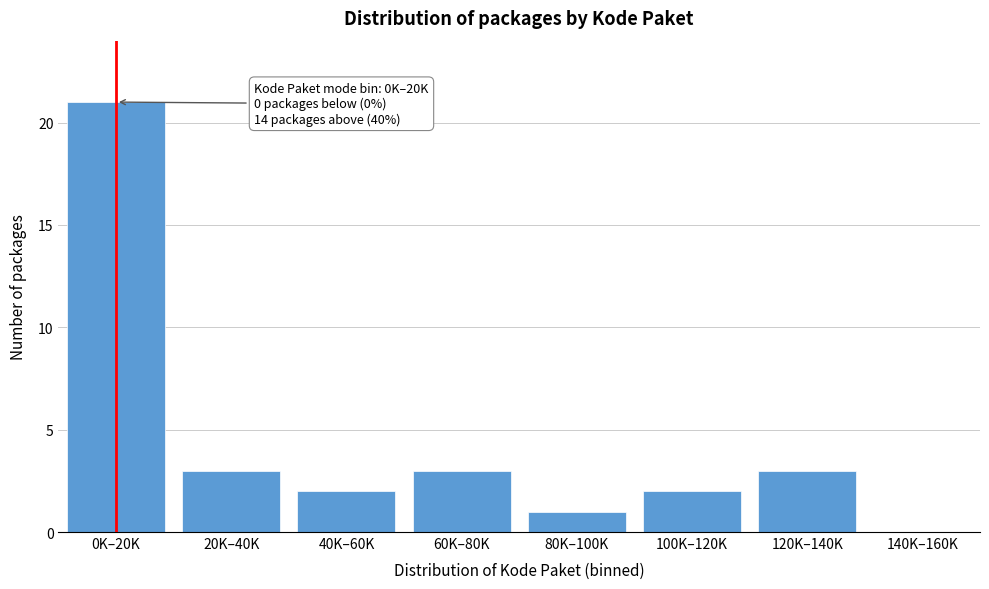

Reading left to right, transcribe all the data shown in this chart.

0K–20K=21	20K–40K=3	40K–60K=2	60K–80K=3	80K–100K=1	100K–120K=2	120K–140K=3	140K–160K=0